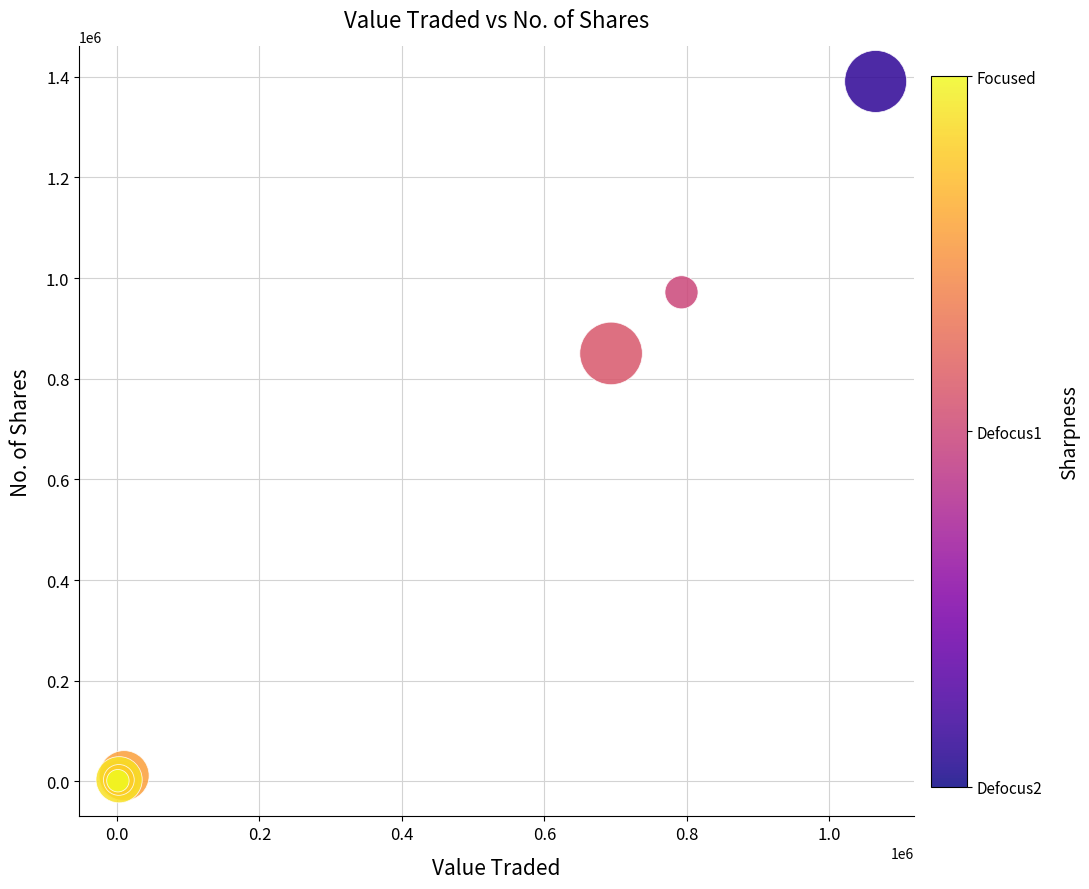

What Y value in the scatter plot is closest to 695375?

850334